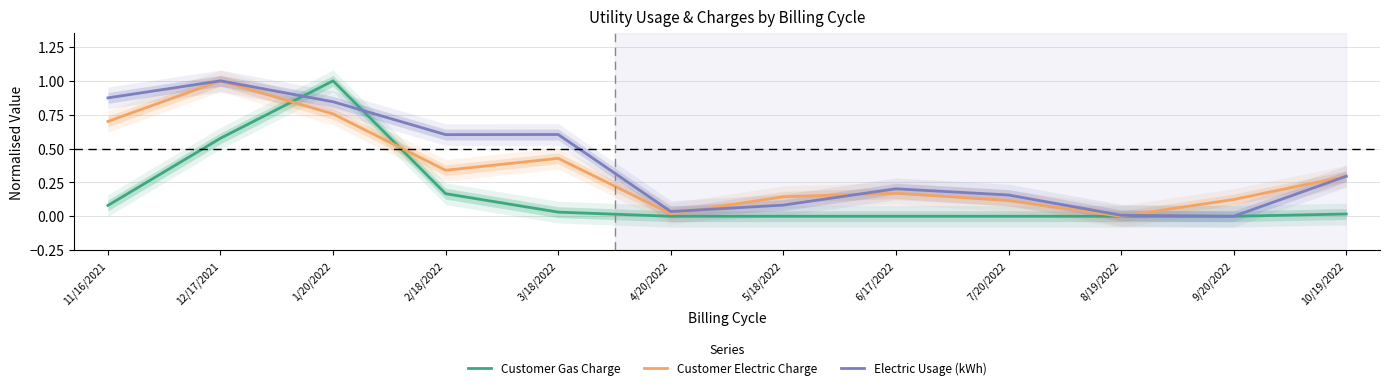

Where is the first local maximum for Customer Gas Charge?

1/20/2022